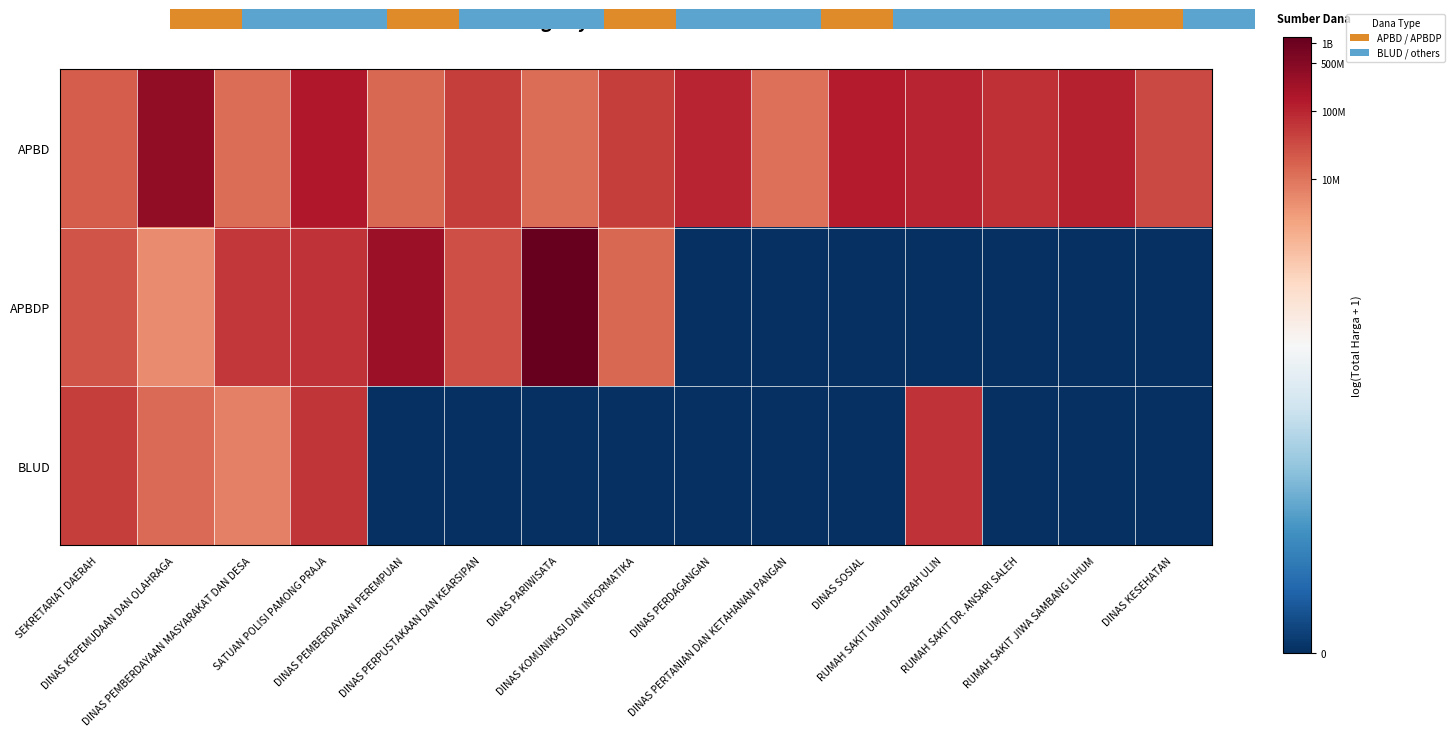

Is it true that APBDP equals 17.2 at DINAS PERPUSTAKAAN DAN KEARSIPAN?

True